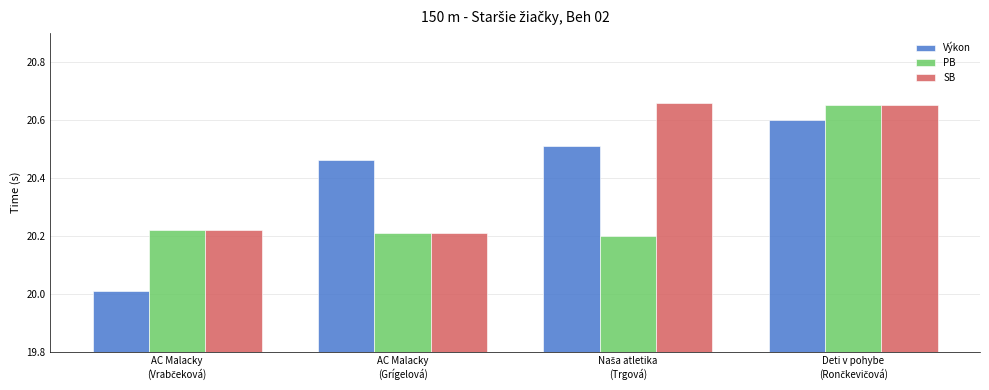

Rank the series by their average value, from highest to lowest.

SB, Výkon, PB